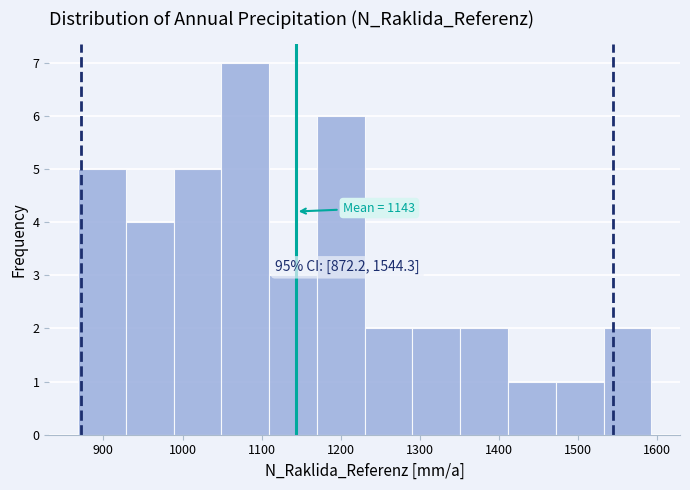

Which range on the x-axis has the tallest bar?

1050 to 1110